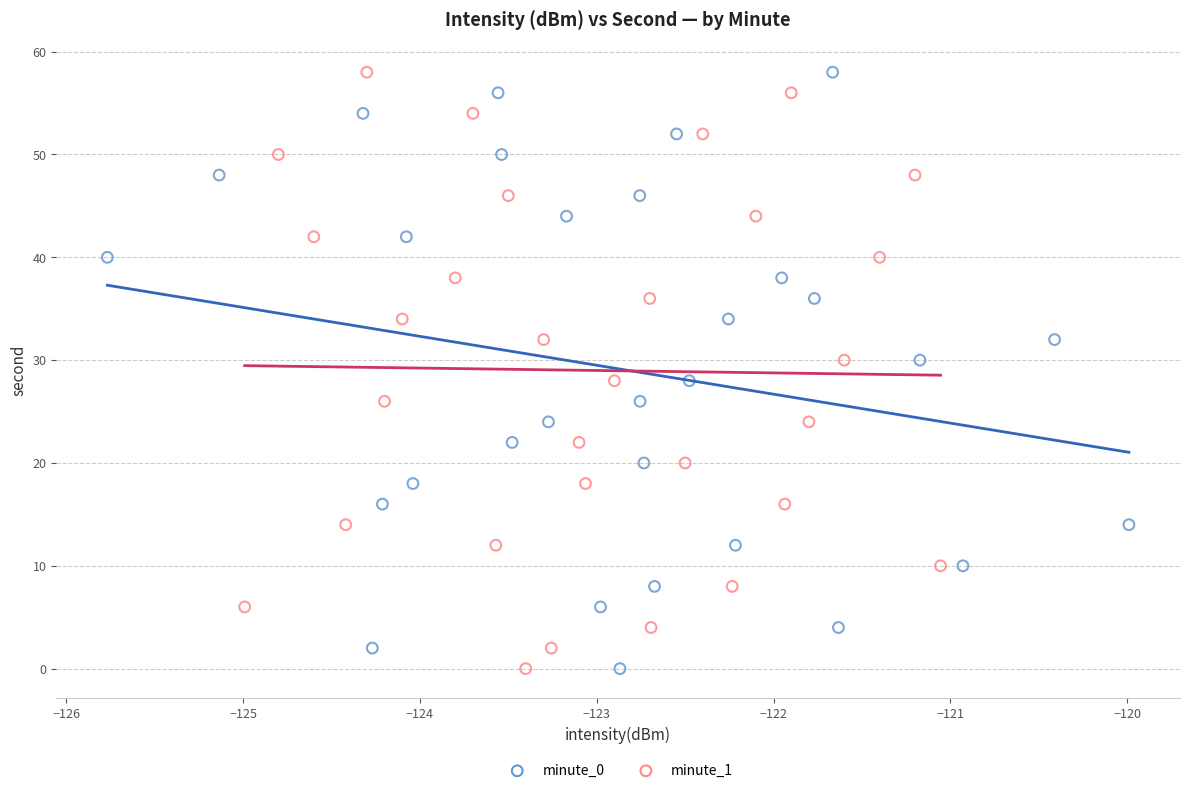

What are all the series names shown in the legend?

minute_0, minute_1